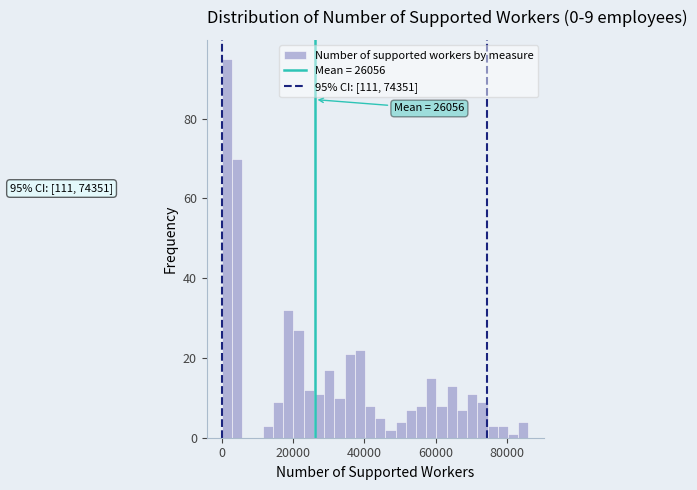

Around what value on the x-axis is the tallest bar? Give the approximate position of its centre, as read against the axis.

2000